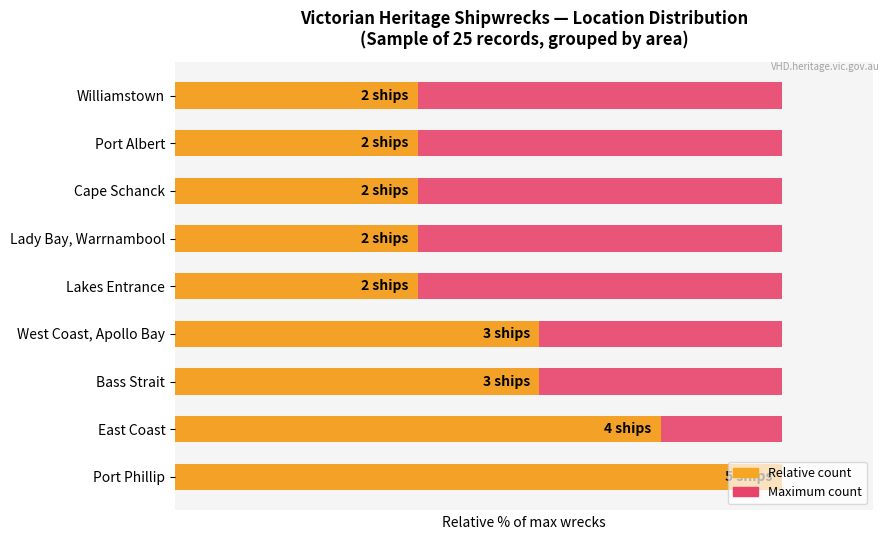

What is the sum of all Relative count values?

500.0